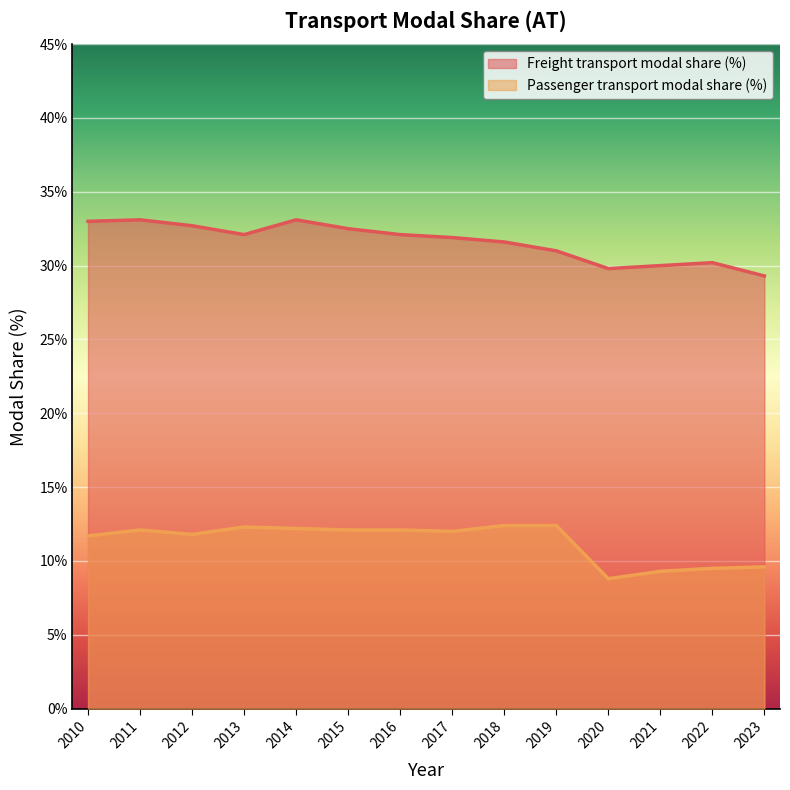

At how many categories does at least one series exceed 11?

14